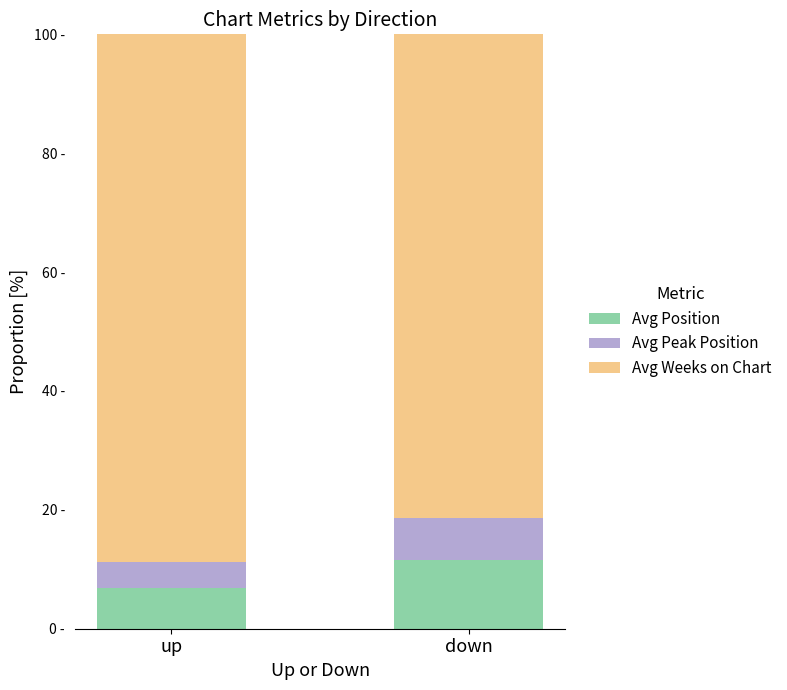

What is the total value across all series at down?

100.0